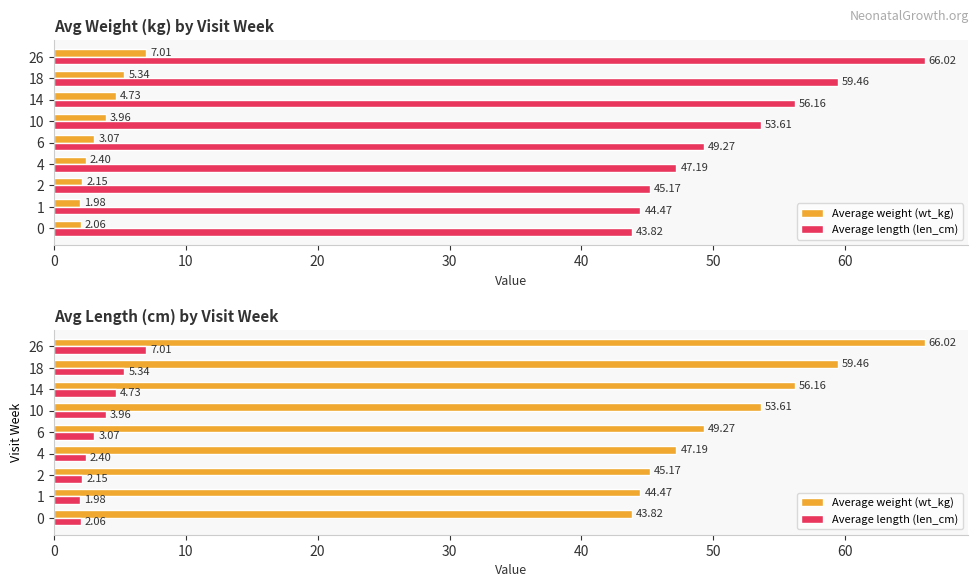

What position from the left is 20?

3